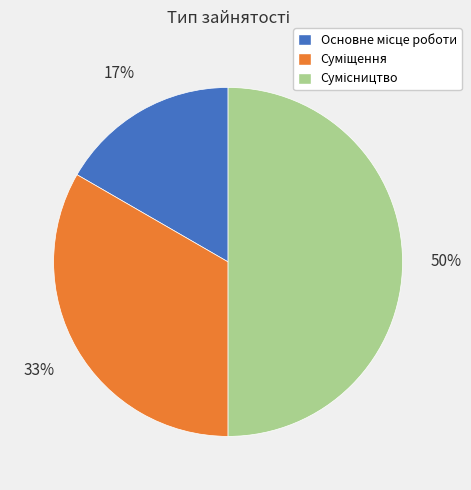

To the nearest percent, what is the average slice percentage?

33%